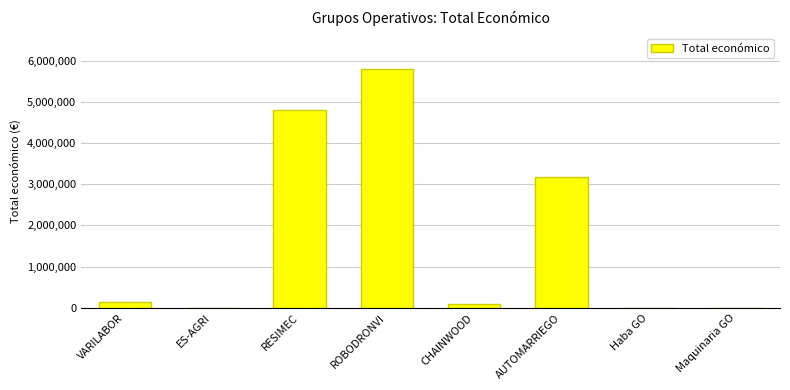

Read the value at RESIMEC.

4805923